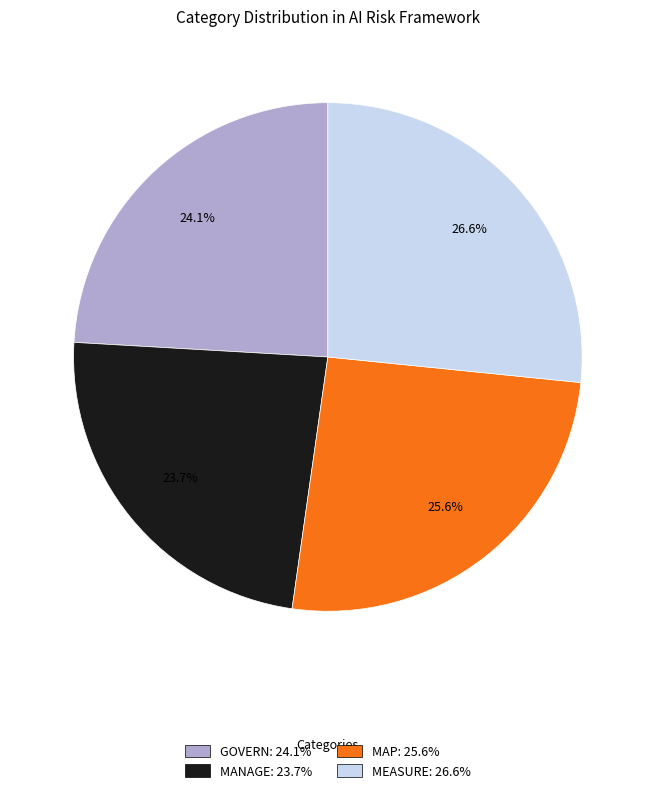

What is the ratio of the value at GOVERN: 24.1% to the value at MANAGE: 23.7%?

1.0